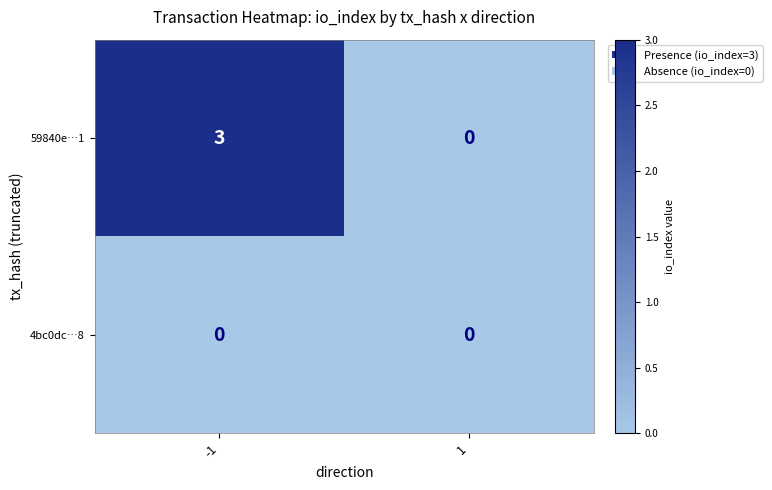

What is the greatest value displayed?

3